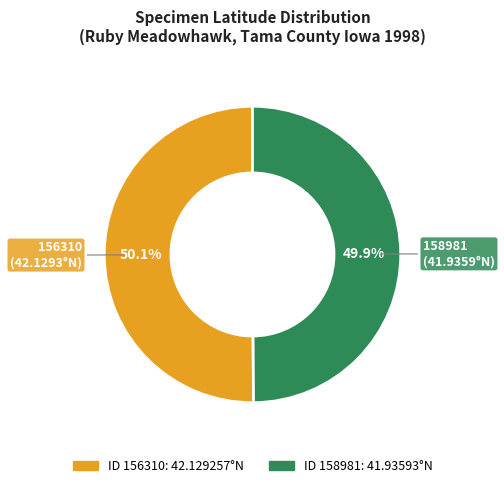

Combined, do 158981 and 156310 account for over 50%?

Yes